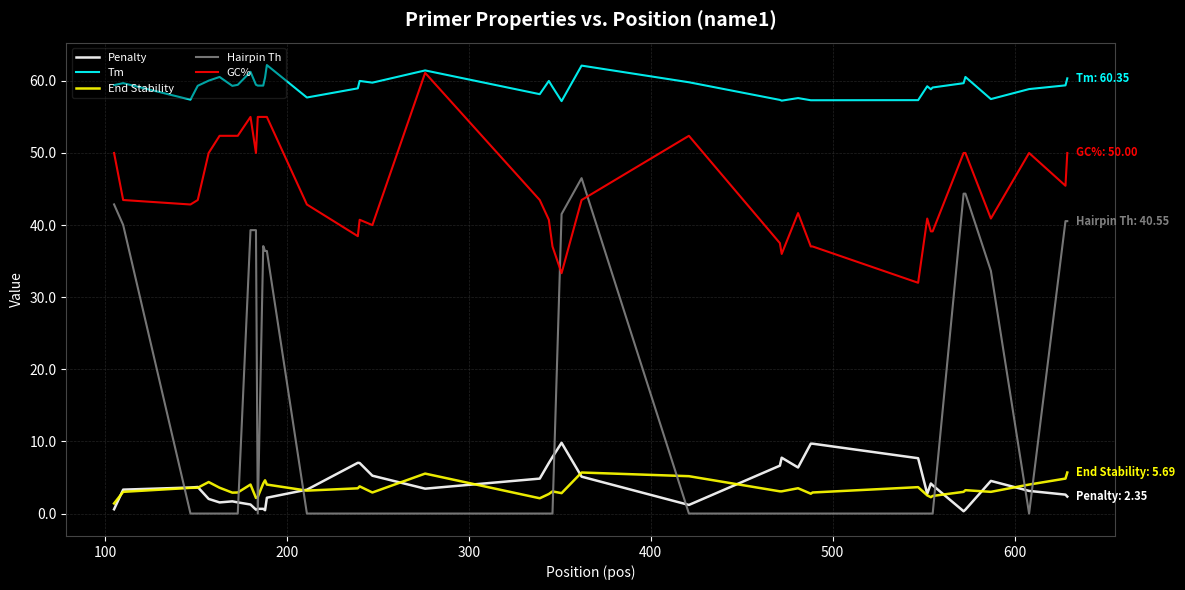

What is the maximum value shown in the chart?

62.2